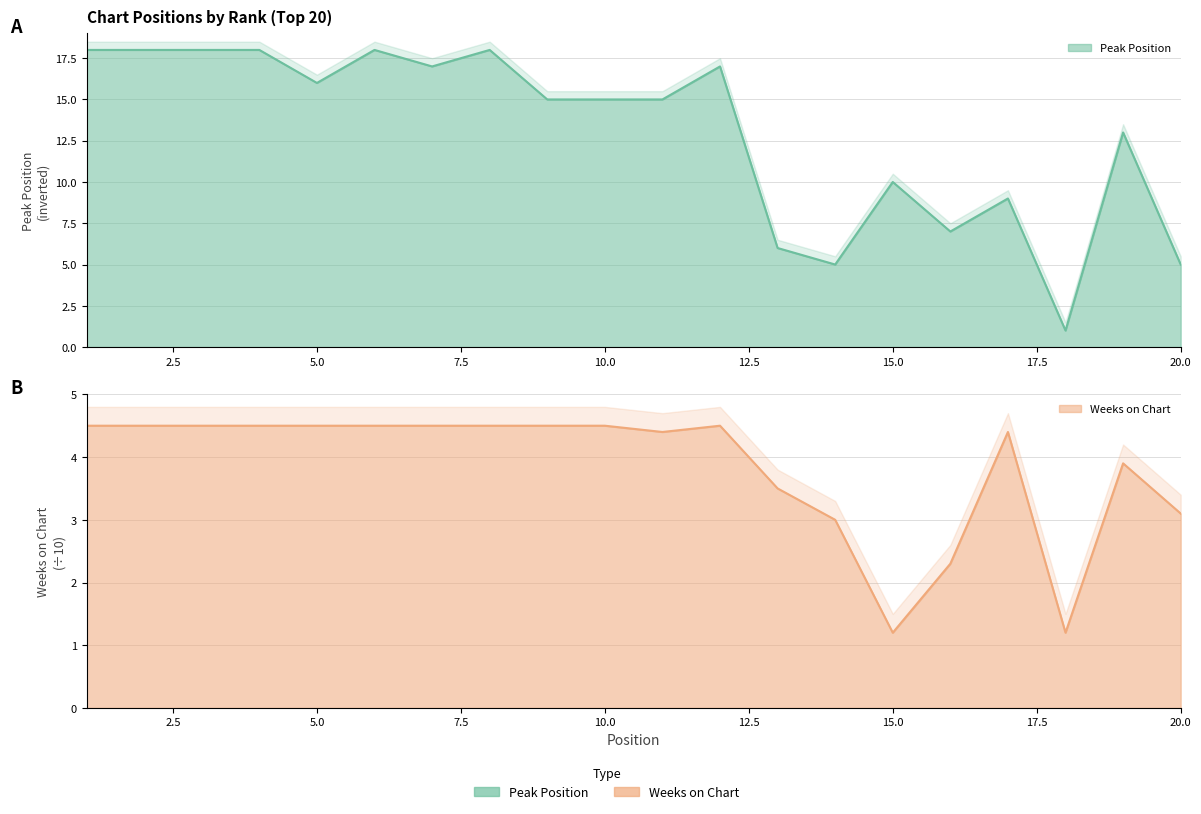

What is the total value across all series at 9?

19.5